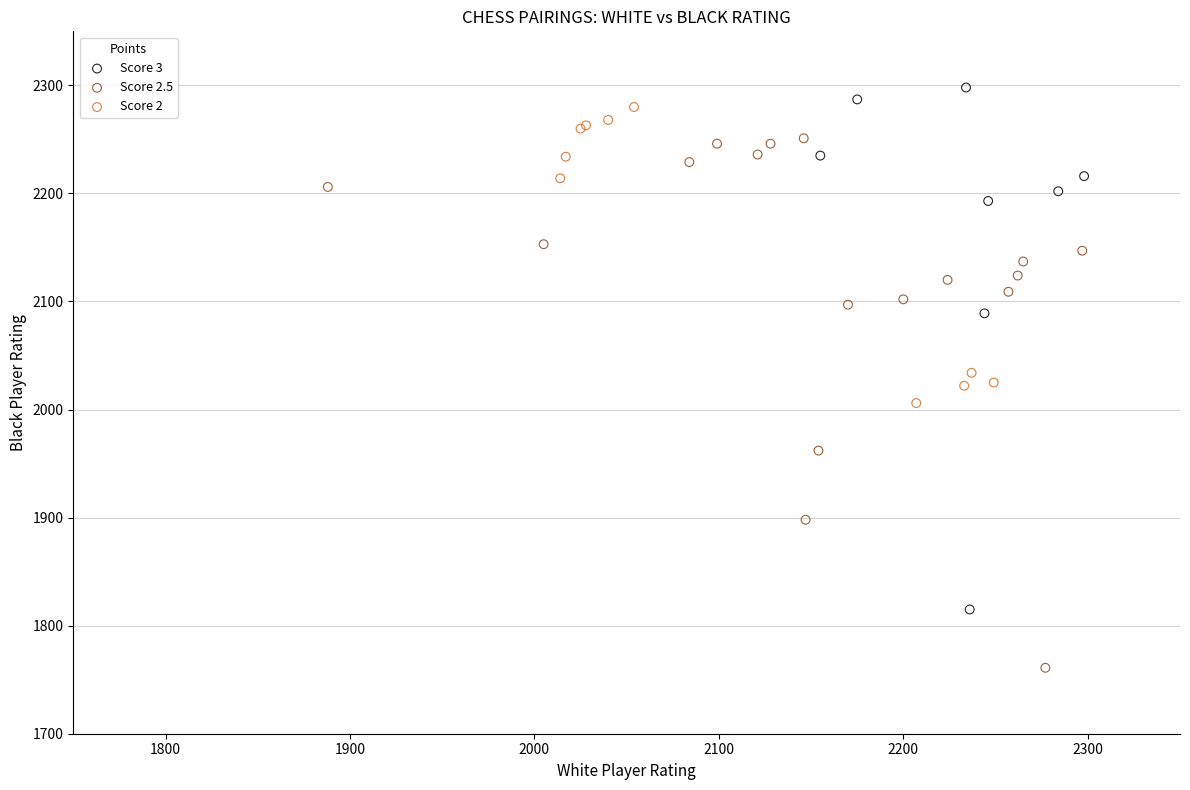

Which series contains the lowest Y value?

Score 2.5